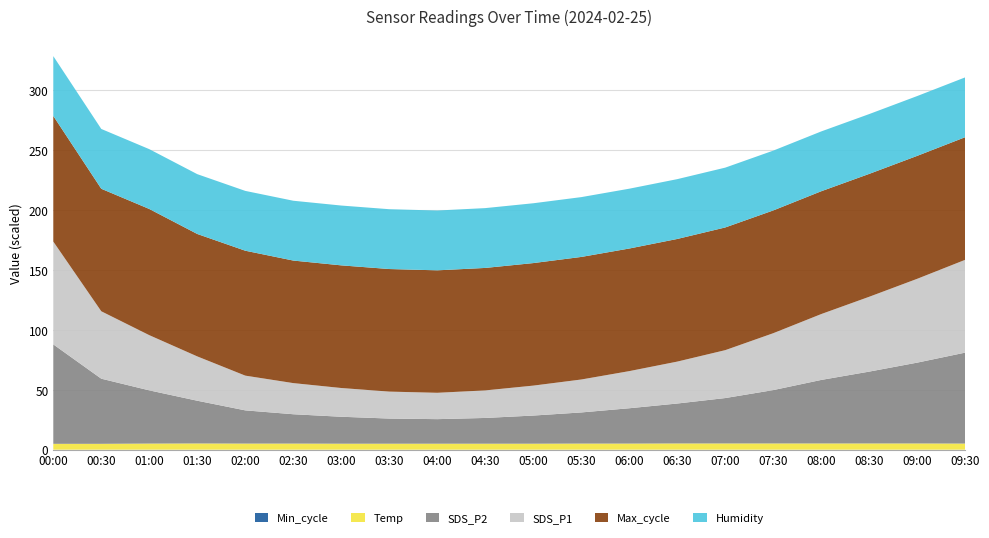

Does the chart have visible grid lines?

Yes